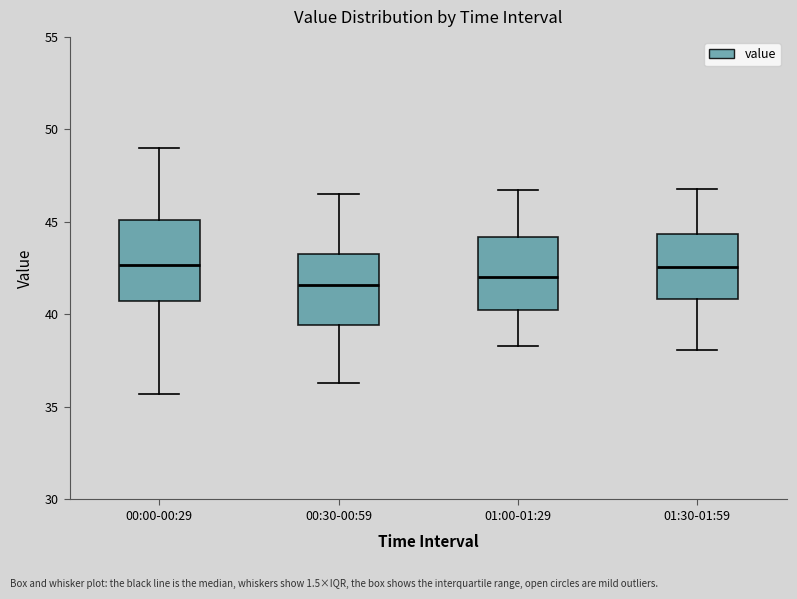

Reading left to right, read every box against the y-axis: the position of its median line, the range the box covers, and the ends of its whiskers. The values are not printed on the chart, so give them approximately, as read against the axis.

00:00-00:29: median 42.5, box 40.5 to 45.0, whiskers 35.5 to 49.0
00:30-00:59: median 41.5, box 39.5 to 43.5, whiskers 36.5 to 46.5
01:00-01:29: median 42.0, box 40.5 to 44.0, whiskers 38.5 to 46.5
01:30-01:59: median 42.5, box 41.0 to 44.5, whiskers 38.0 to 47.0